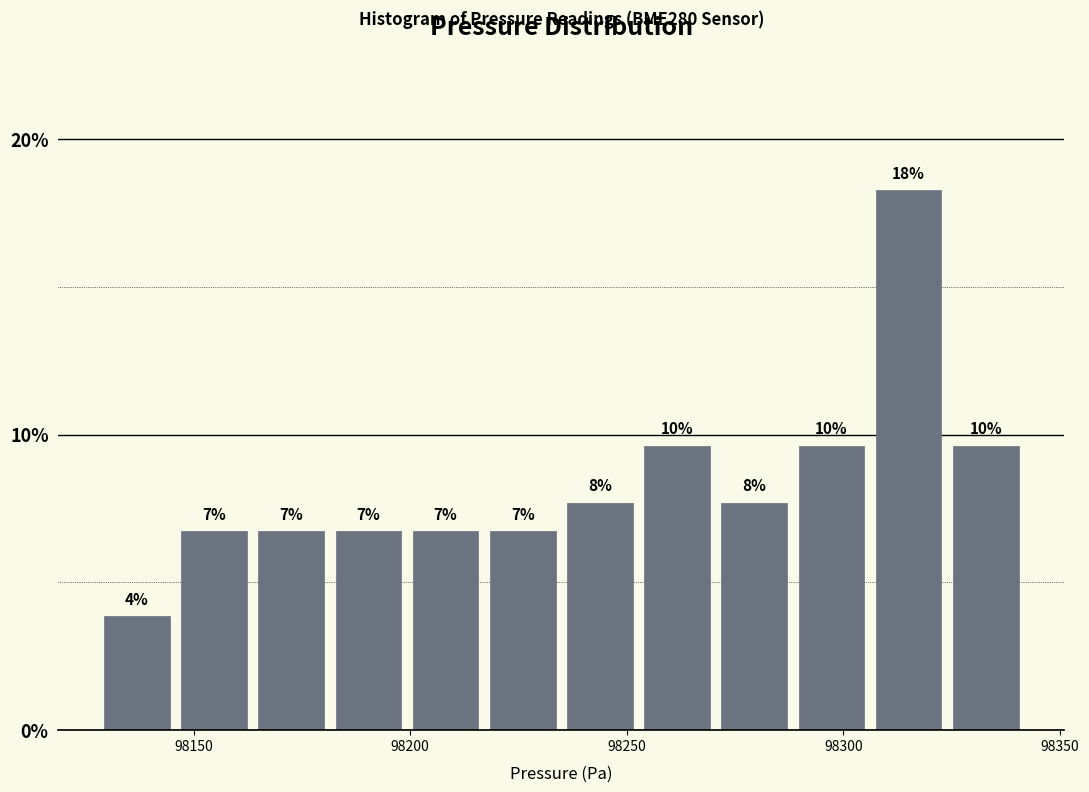

Read against the x-axis, roughly where is the centre of the tallest bar?

98315